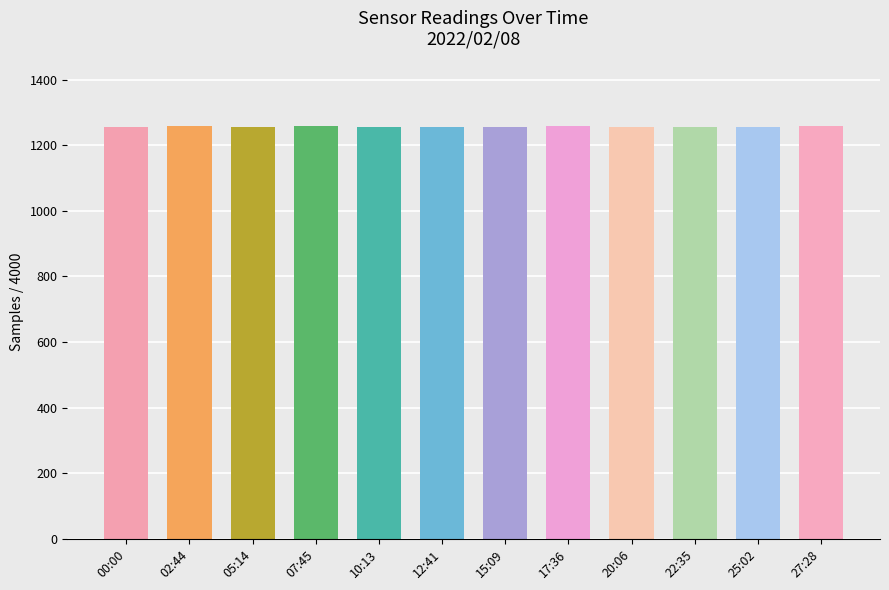

How many data points does each series have?

12